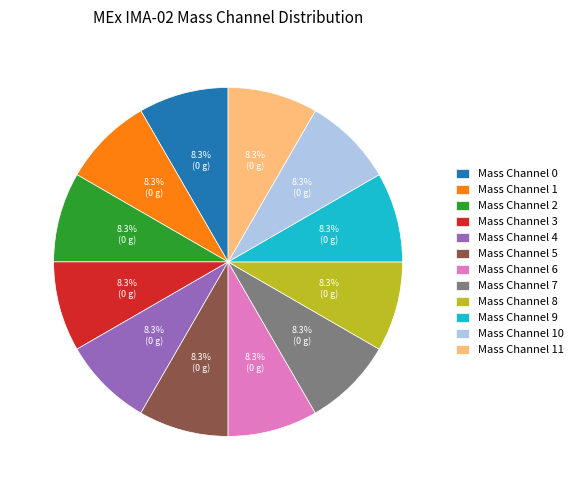

To the nearest percent, what is the average slice percentage?

8%